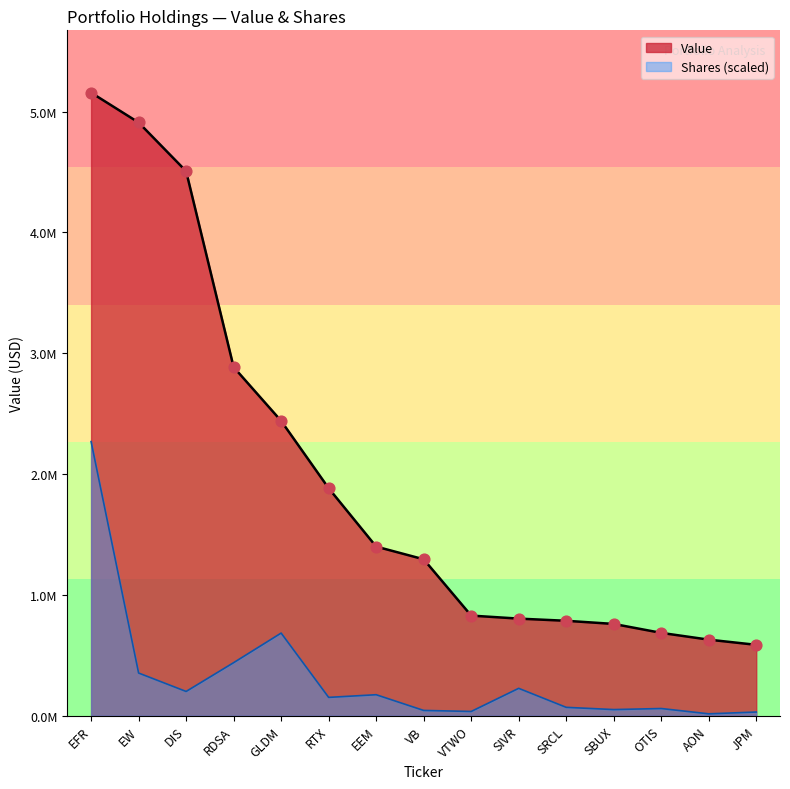

Approximately how many times larger is the value at VB compared to SIVR?

1.6